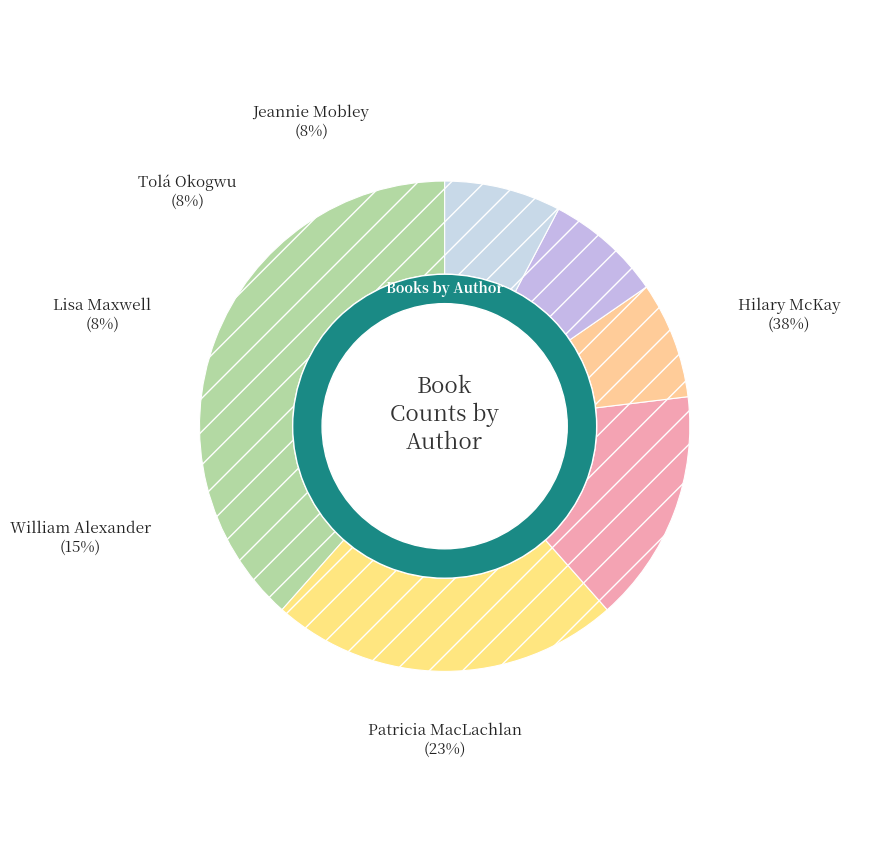

What percentage is NOT represented by Jeannie Mobley (82612282)?

92.3%